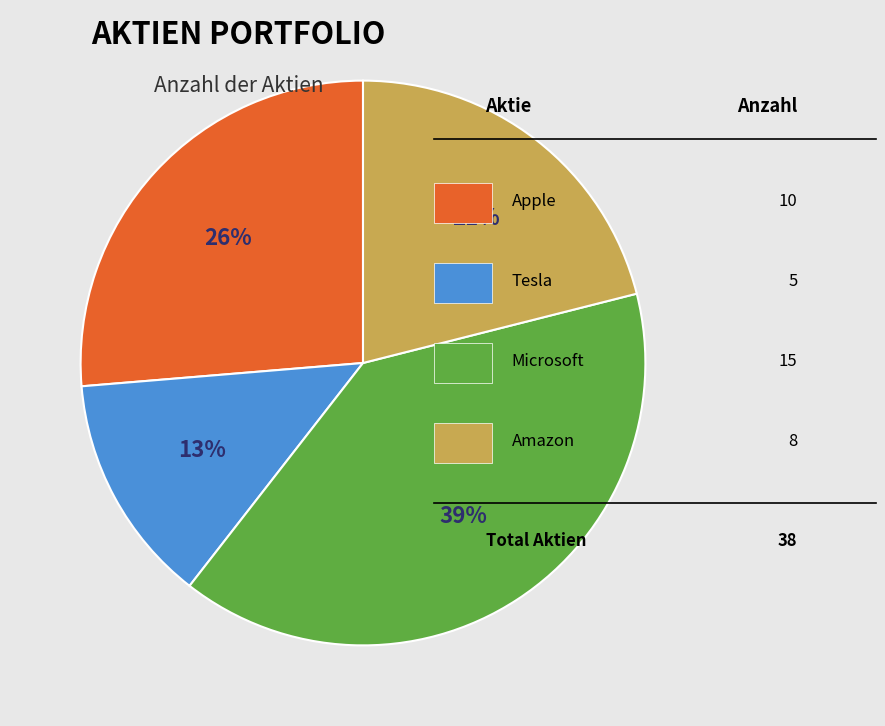

Does any single category account for the majority?

No